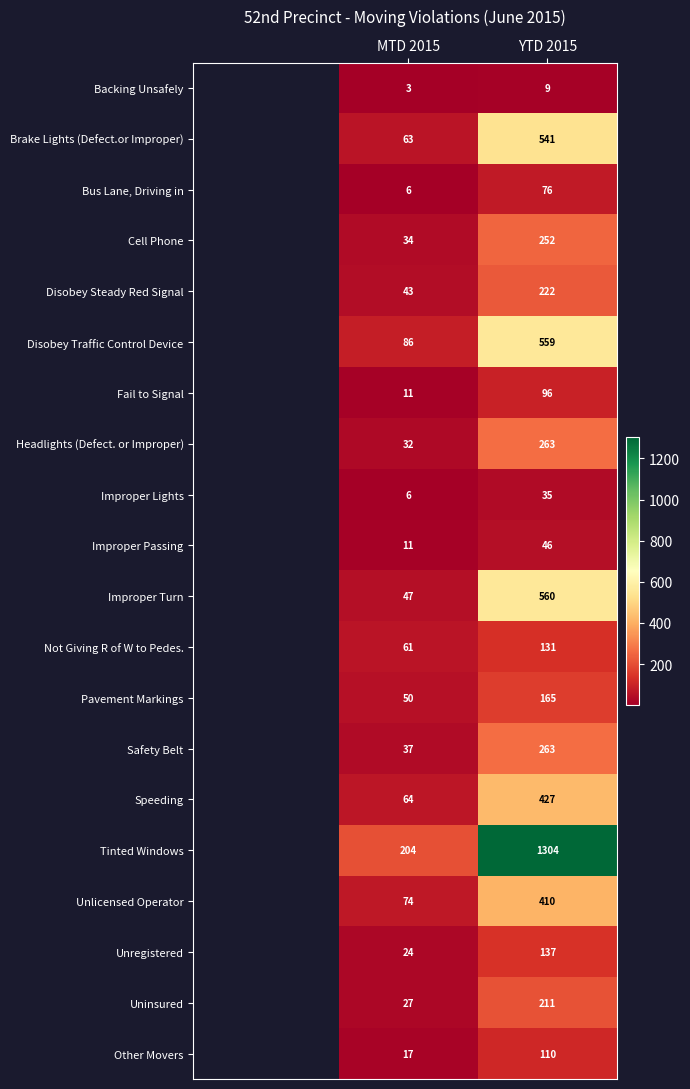

What value does the Backing Unsafely series have at MTD 2015?

3